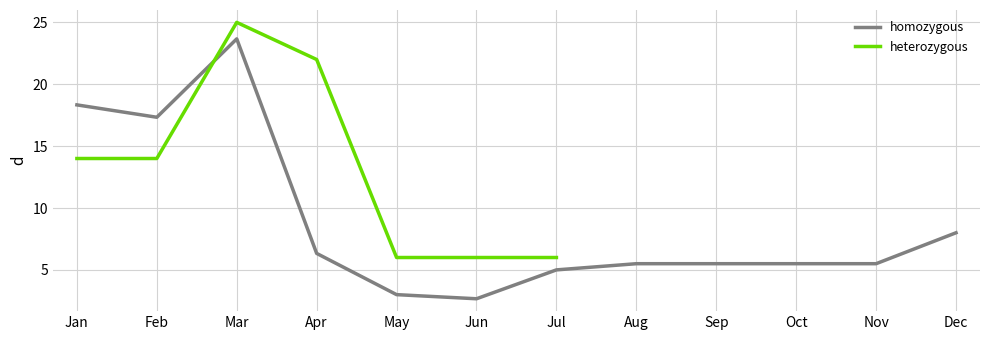

After their last crossing, which series has the higher values: homozygous or heterozygous?

heterozygous